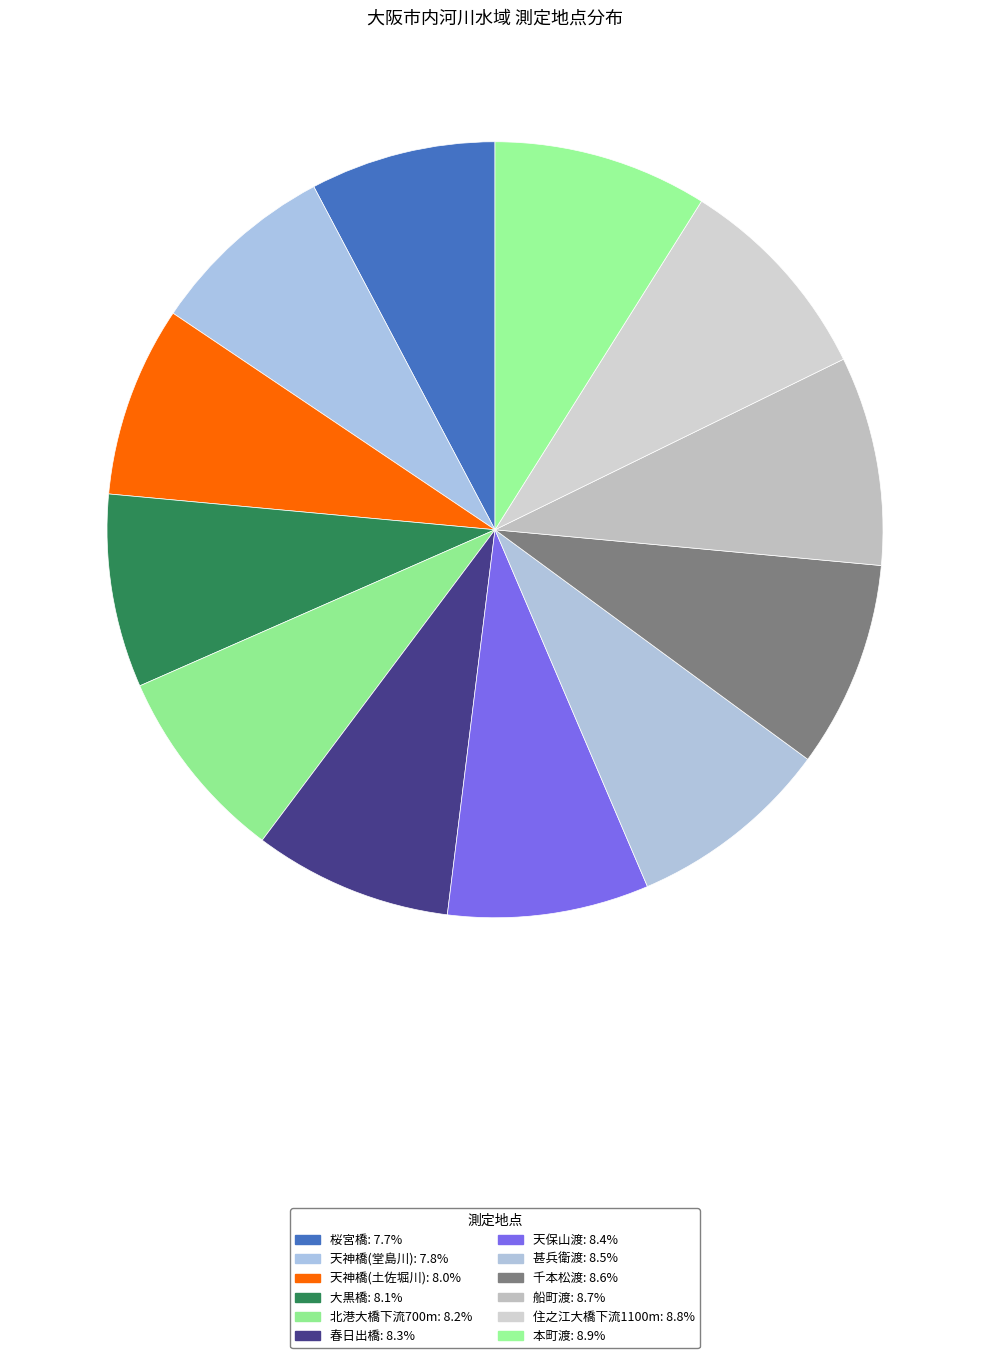

How many segments does this pie chart have?

12